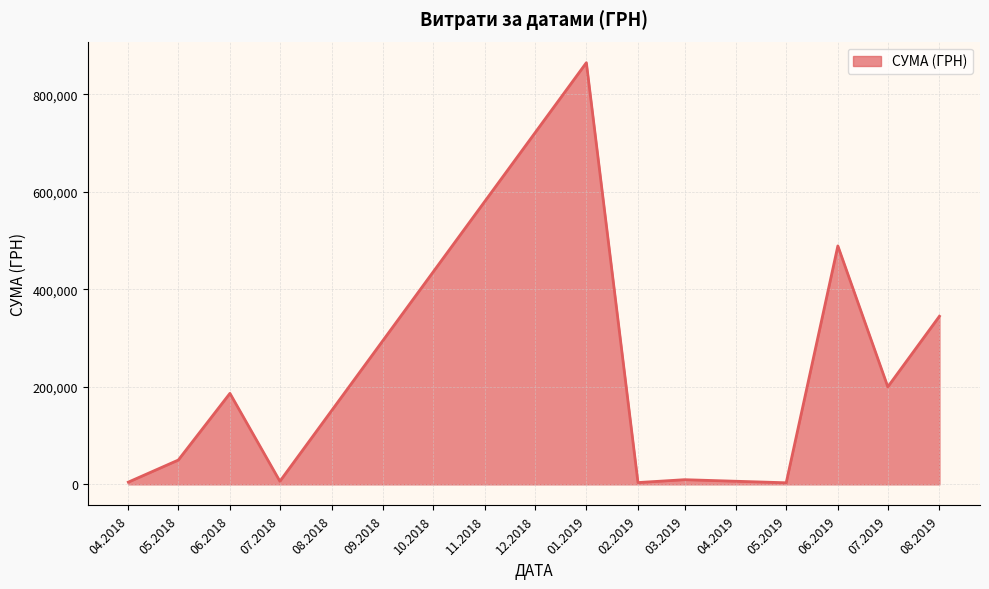

How many lines are shown in the chart?

1